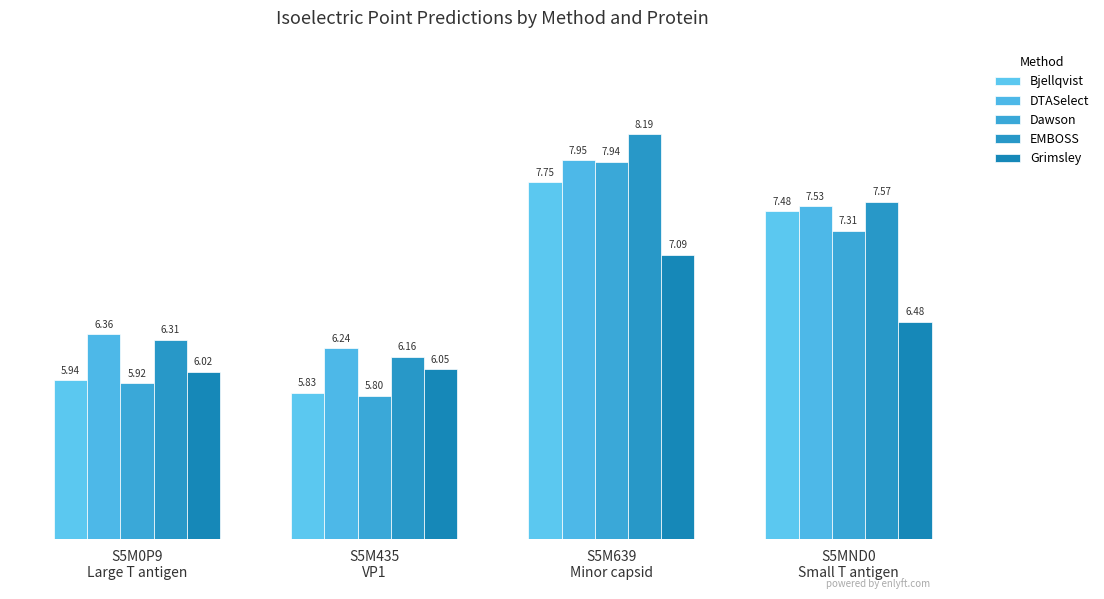

Reading left to right, extract all data points from this chart.

Bjellqvist: 5.9	5.8	7.7	7.5
DTASelect: 6.4	6.2	8.0	7.5
Dawson: 5.9	5.8	7.9	7.3
EMBOSS: 6.3	6.2	8.2	7.6
Grimsley: 6.0	6.0	7.1	6.5